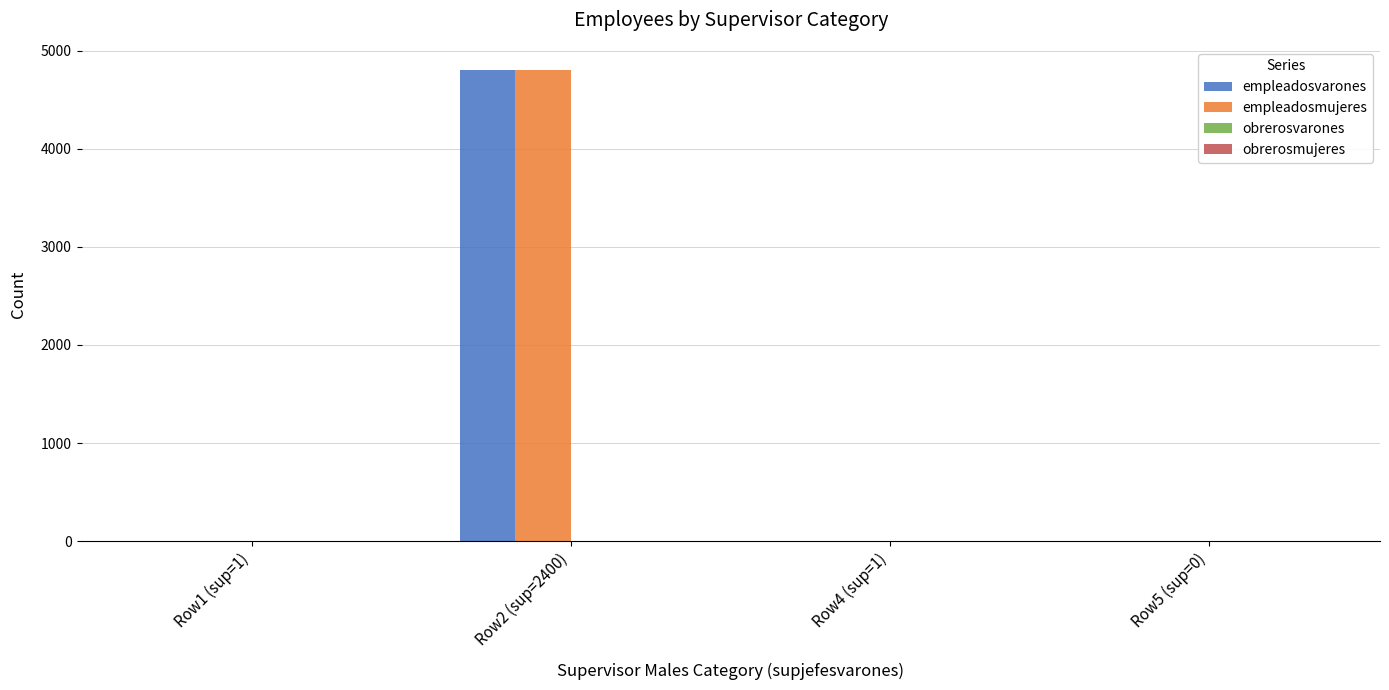

At which category does the chart reach its peak across all series?

Row2 (sup=2400)